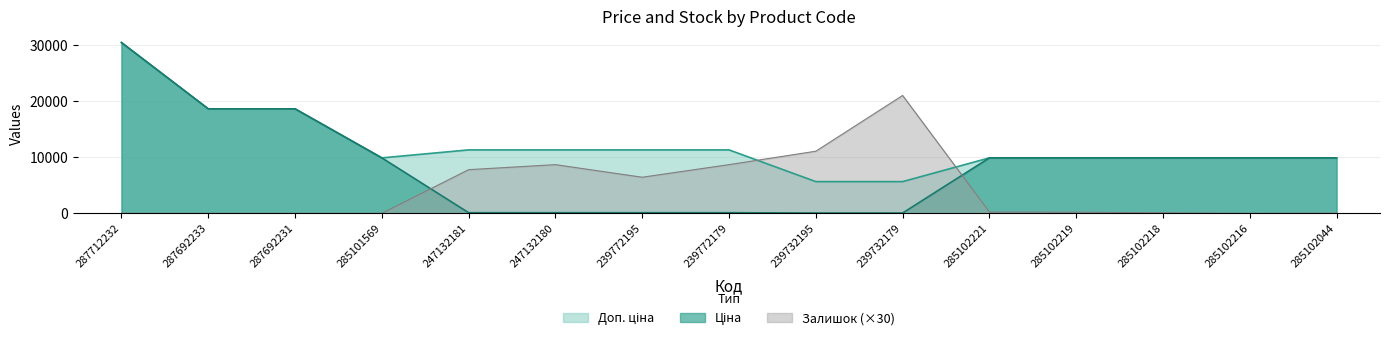

What is the average value of the Ціна series?

8524.9